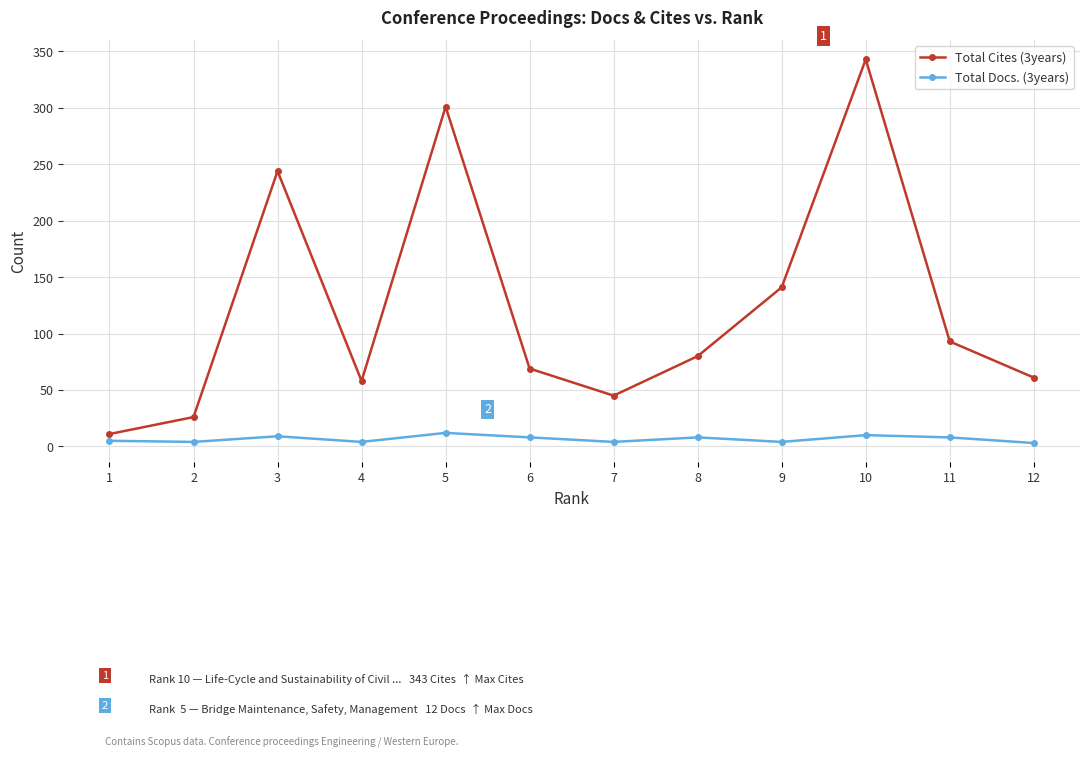

Which series changed the most between 3 and 8?

Total Cites (3years)